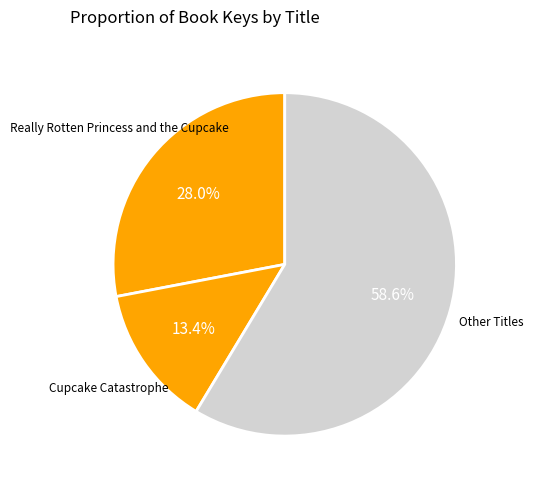

Count the number of slices in the pie.

3